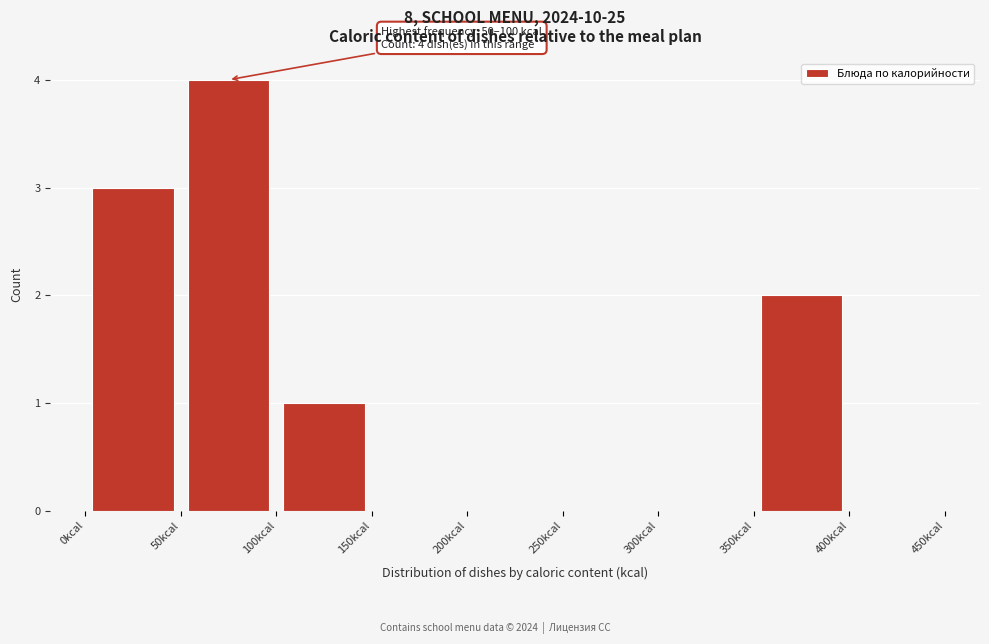

Which range on the x-axis has the tallest bar?

50 to 100